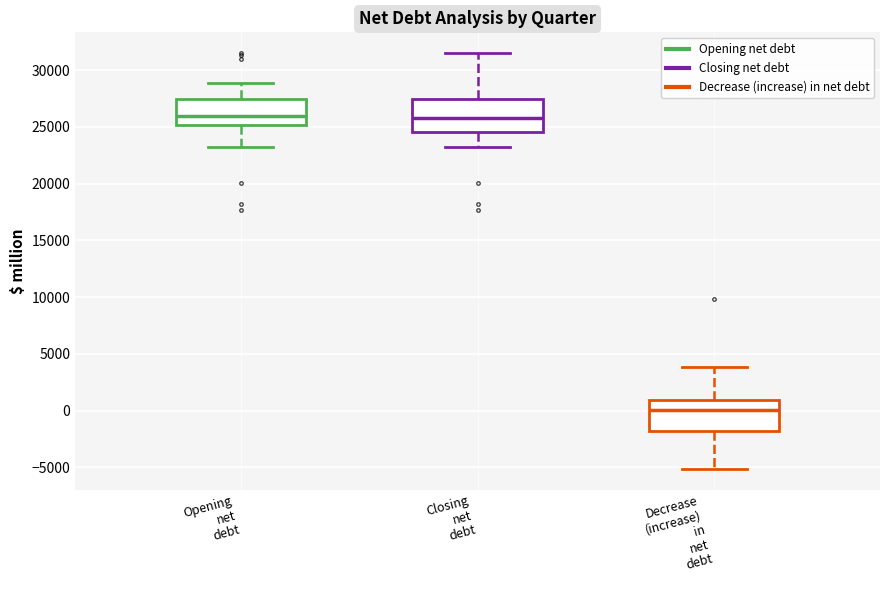

Which box has the lowest median line?

Decrease (increase) in net debt